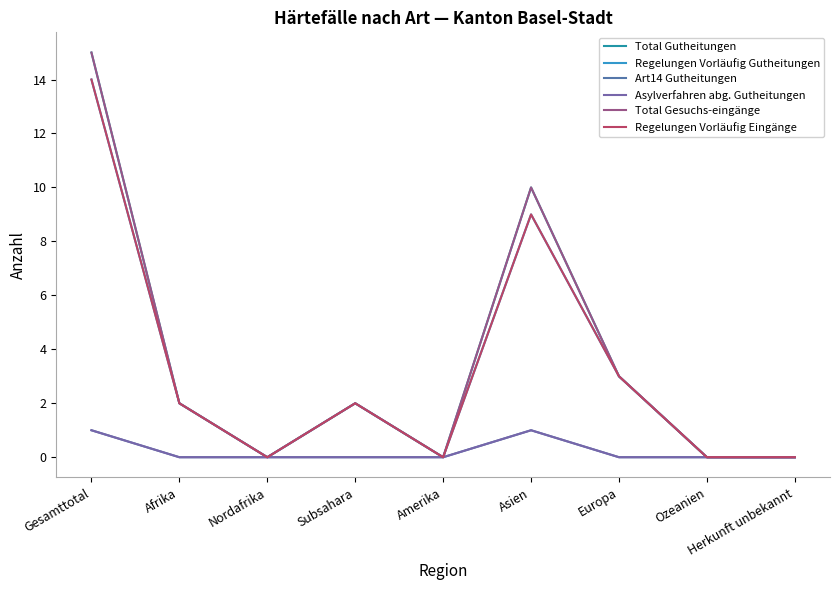

What is the difference between the maximum and minimum values in the Asylverfahren abg. Gutheitungen series?

1